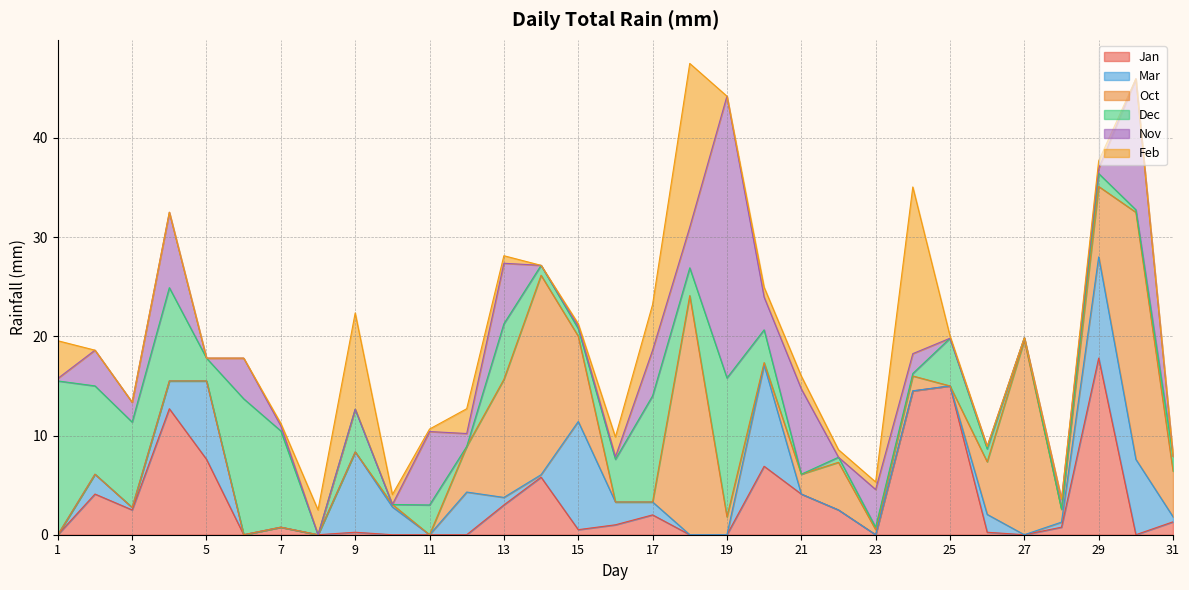

Reading left to right, list all the values displayed in this chart.

Jan: 1=0.0	2=4.1	3=2.5	4=12.7	5=7.6	6=0.0	7=0.8	8=0.0	9=0.2	10=0.0	11=0.0	12=0.0	13=3.0	14=5.8	15=0.5	16=1.0	17=2.0	18=0.0	19=0.0	20=6.9	21=4.1	22=2.5	23=0.0	24=14.5	25=15.0	26=0.2	27=0.0	28=0.8	29=17.8	30=0.0	31=1.3
Mar: 1=0.0	2=2.0	3=0.2	4=2.8	5=7.9	6=0.0	7=0.0	8=0.0	9=8.1	10=2.8	11=0.0	12=4.3	13=0.8	14=0.2	15=10.9	16=2.3	17=1.3	18=0.0	19=0.0	20=10.2	21=0.0	22=0.0	23=0.0	24=0.0	25=0.0	26=1.8	27=0.0	28=0.5	29=10.2	30=7.6	31=0.5
Oct: 1=0.0	2=0.0	3=0.0	4=0.0	5=0.0	6=0.0	7=0.0	8=0.0	9=0.0	10=0.2	11=0.0	12=4.6	13=11.9	14=20.1	15=8.6	16=0.0	17=0.0	18=24.1	19=1.8	20=0.2	21=2.0	22=4.8	23=0.5	24=1.5	25=0.0	26=5.3	27=19.6	28=1.3	29=7.1	30=24.9	31=4.6
Dec: 1=15.5	2=8.9	3=8.6	4=9.4	5=2.3	6=13.7	7=9.7	8=0.0	9=4.3	10=0.0	11=3.0	12=0.0	13=5.6	14=1.0	15=0.8	16=4.3	17=10.7	18=2.8	19=14.0	20=3.3	21=0.0	22=0.5	23=0.2	24=0.2	25=4.8	26=1.3	27=0.2	28=0.0	29=1.3	30=0.2	31=1.5
Nov: 1=0.2	2=3.6	3=2.0	4=7.6	5=0.0	6=4.1	7=0.5	8=0.0	9=0.0	10=0.0	11=7.4	12=1.3	13=6.1	14=0.0	15=0.2	16=0.2	17=4.6	18=4.1	19=28.4	20=3.3	21=8.6	22=0.0	23=3.8	24=2.0	25=0.0	26=0.2	27=0.0	28=1.0	29=0.5	30=13.2	31=0.0
Feb: 1=3.8	2=0.0	3=0.0	4=0.0	5=0.0	6=0.0	7=0.2	8=2.5	9=9.7	10=1.0	11=0.2	12=2.5	13=0.8	14=0.0	15=0.2	16=2.0	17=4.6	18=16.5	19=0.0	20=1.0	21=1.3	22=0.8	23=0.8	24=16.8	25=0.2	26=0.0	27=0.0	28=0.0	29=0.8	30=0.0	31=0.0